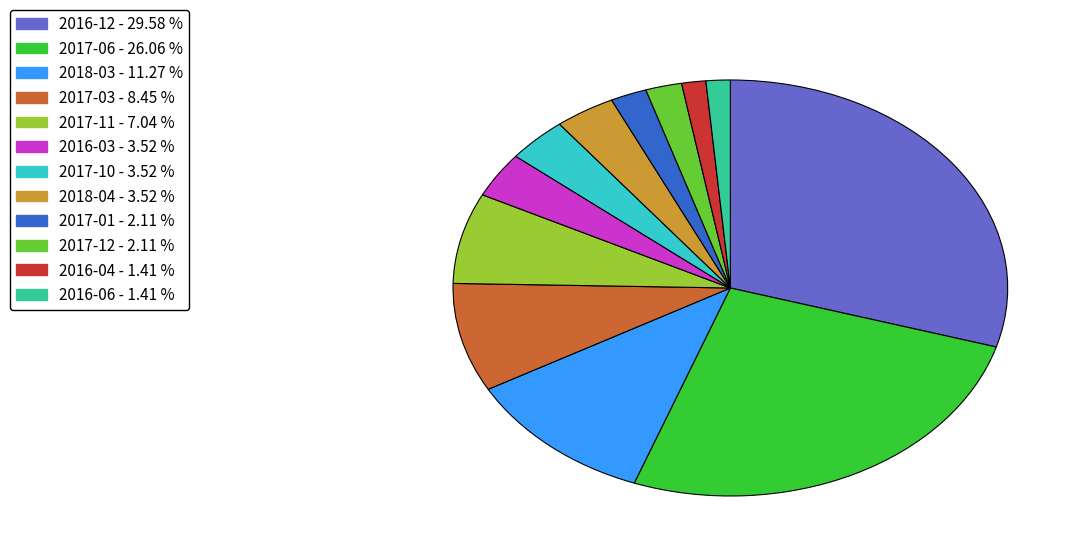

Count the number of slices in the pie.

12